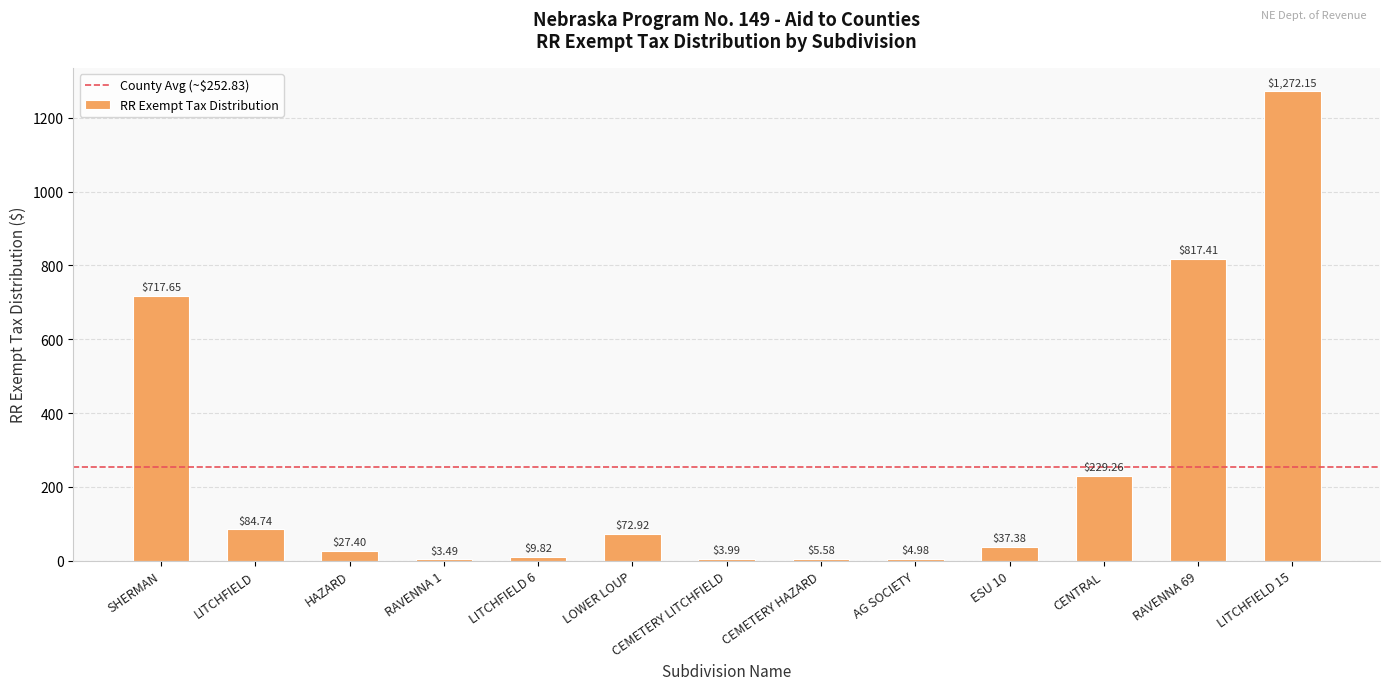

What is the sum of the values at CEMETERY HAZARD and AG SOCIETY?

10.6